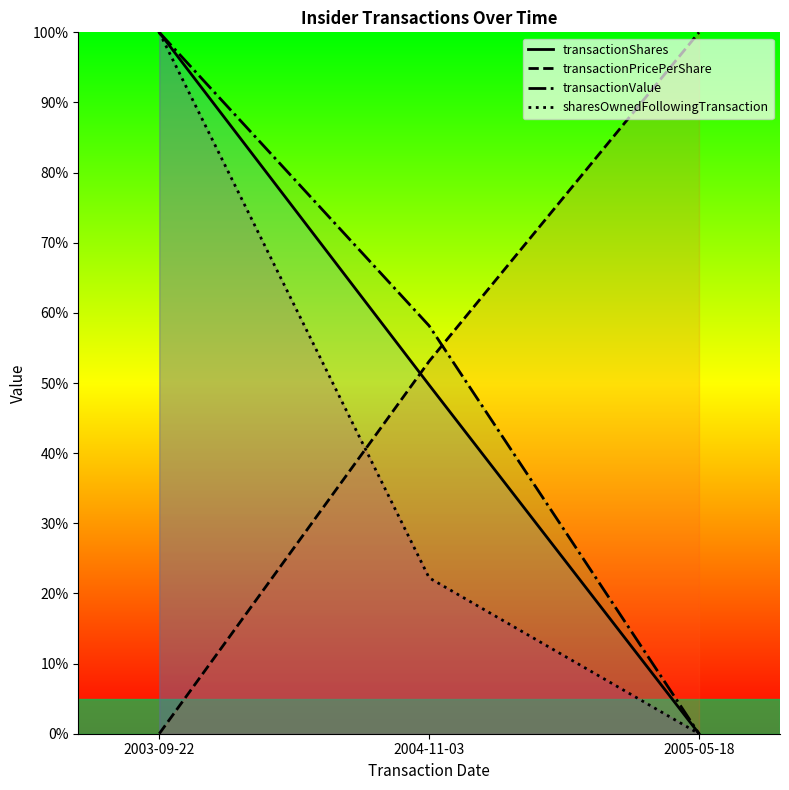

Which has a higher value, 2003-09-22 or 2005-05-18?

2003-09-22